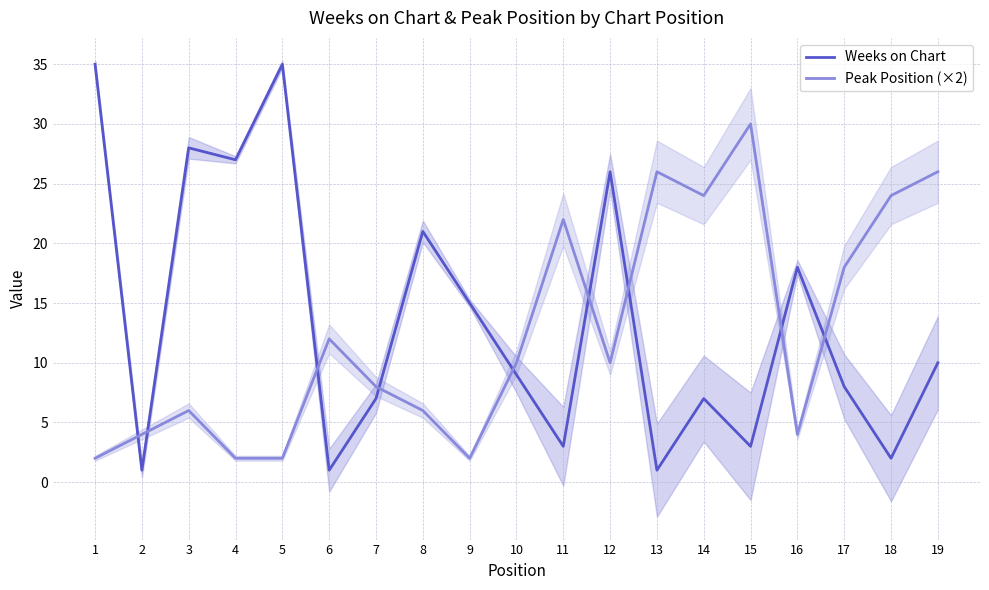

How many times do Peak Position (×2) and Weeks on Chart cross each other?

9